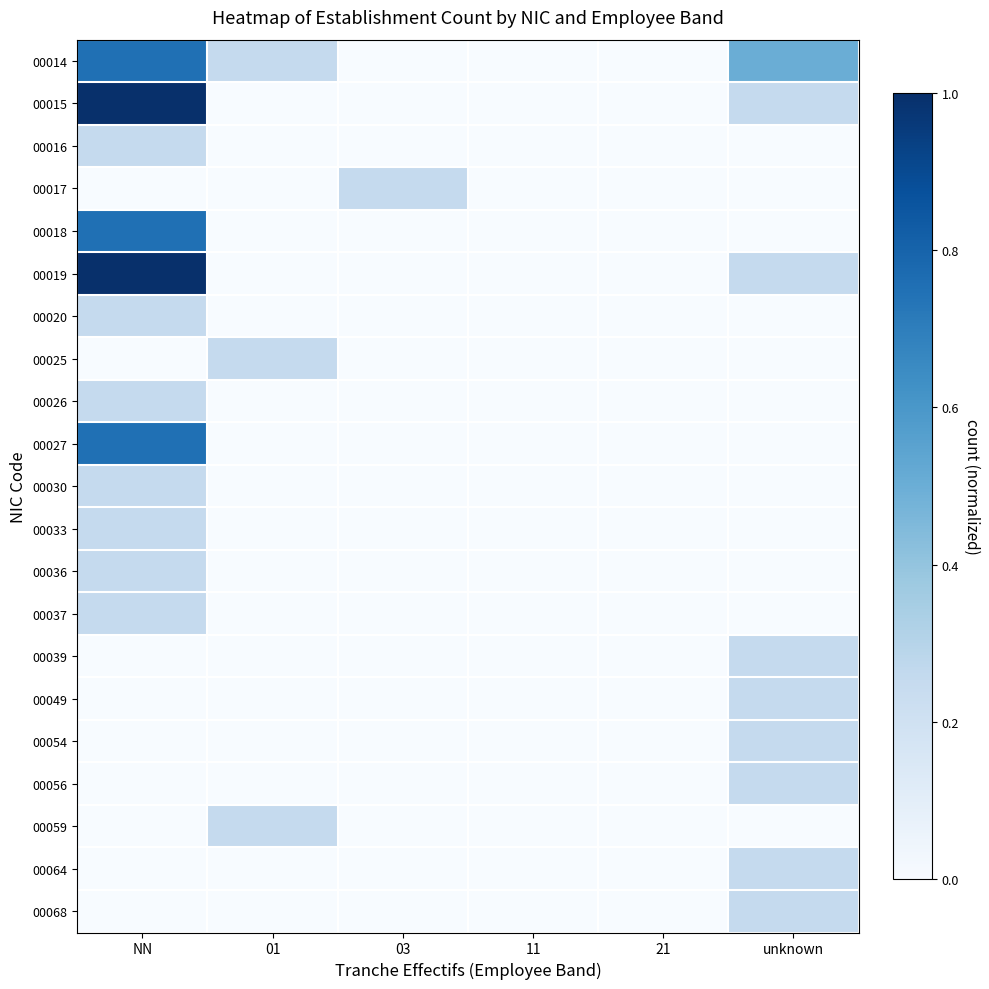

Reading left to right, extract all data points from this chart.

00014: NN=0.8	01=0.2	03=0.0	11=0.0	21=0.0	unknown=0.5
00015: NN=1.0	01=0.0	03=0.0	11=0.0	21=0.0	unknown=0.2
00016: NN=0.2	01=0.0	03=0.0	11=0.0	21=0.0	unknown=0.0
00017: NN=0.0	01=0.0	03=0.2	11=0.0	21=0.0	unknown=0.0
00018: NN=0.8	01=0.0	03=0.0	11=0.0	21=0.0	unknown=0.0
00019: NN=1.0	01=0.0	03=0.0	11=0.0	21=0.0	unknown=0.2
00020: NN=0.2	01=0.0	03=0.0	11=0.0	21=0.0	unknown=0.0
00025: NN=0.0	01=0.2	03=0.0	11=0.0	21=0.0	unknown=0.0
00026: NN=0.2	01=0.0	03=0.0	11=0.0	21=0.0	unknown=0.0
00027: NN=0.8	01=0.0	03=0.0	11=0.0	21=0.0	unknown=0.0
00030: NN=0.2	01=0.0	03=0.0	11=0.0	21=0.0	unknown=0.0
00033: NN=0.2	01=0.0	03=0.0	11=0.0	21=0.0	unknown=0.0
00036: NN=0.2	01=0.0	03=0.0	11=0.0	21=0.0	unknown=0.0
00037: NN=0.2	01=0.0	03=0.0	11=0.0	21=0.0	unknown=0.0
00039: NN=0.0	01=0.0	03=0.0	11=0.0	21=0.0	unknown=0.2
00049: NN=0.0	01=0.0	03=0.0	11=0.0	21=0.0	unknown=0.2
00054: NN=0.0	01=0.0	03=0.0	11=0.0	21=0.0	unknown=0.2
00056: NN=0.0	01=0.0	03=0.0	11=0.0	21=0.0	unknown=0.2
00059: NN=0.0	01=0.2	03=0.0	11=0.0	21=0.0	unknown=0.0
00064: NN=0.0	01=0.0	03=0.0	11=0.0	21=0.0	unknown=0.2
00068: NN=0.0	01=0.0	03=0.0	11=0.0	21=0.0	unknown=0.2